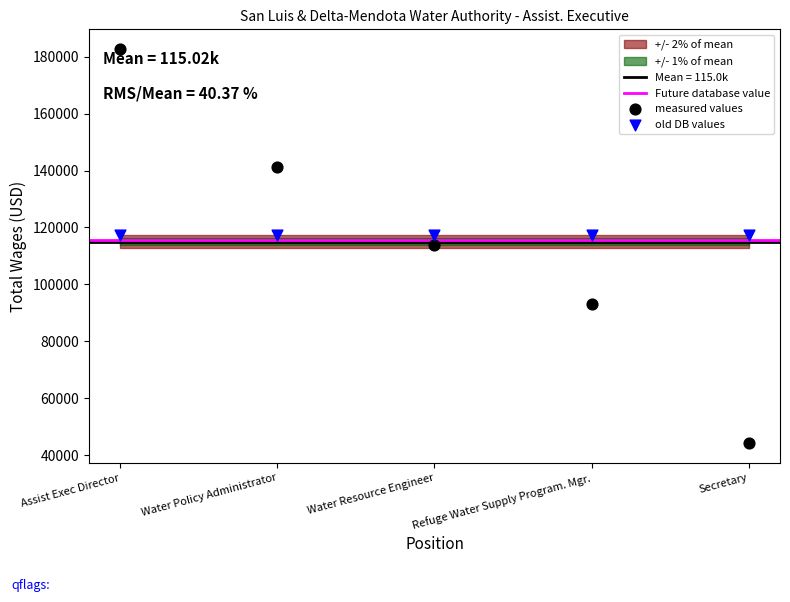

Which series reaches the minimum Y coordinate?

measured values